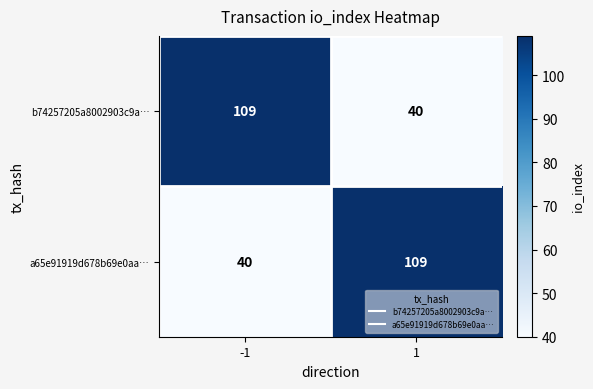

What is the total value across all series at 1?

149